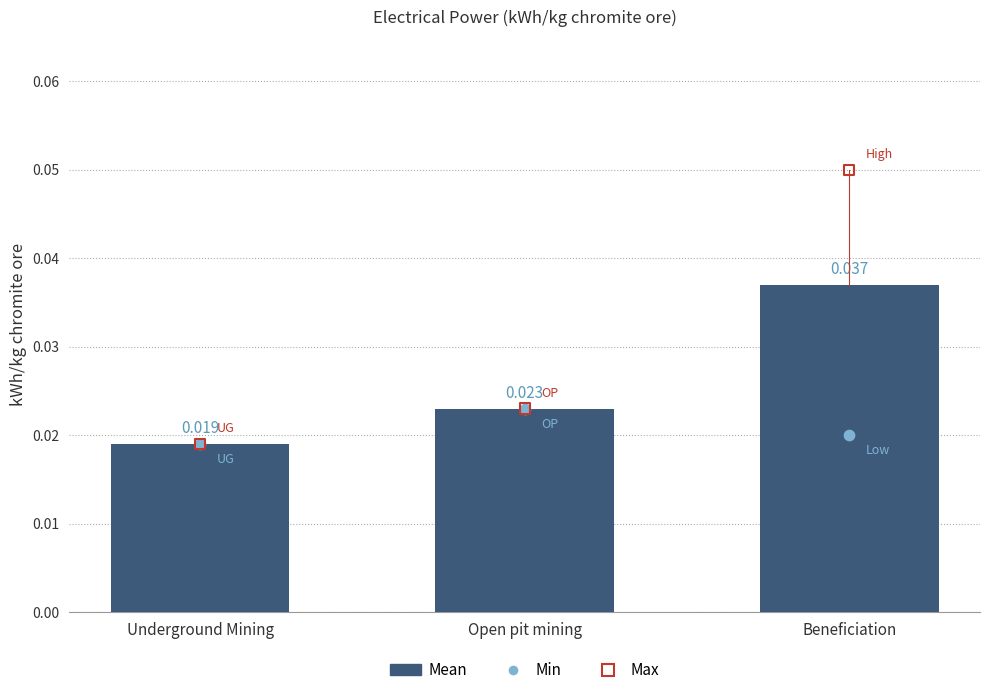

What are all the series names shown in the legend?

Mean, Min, Max